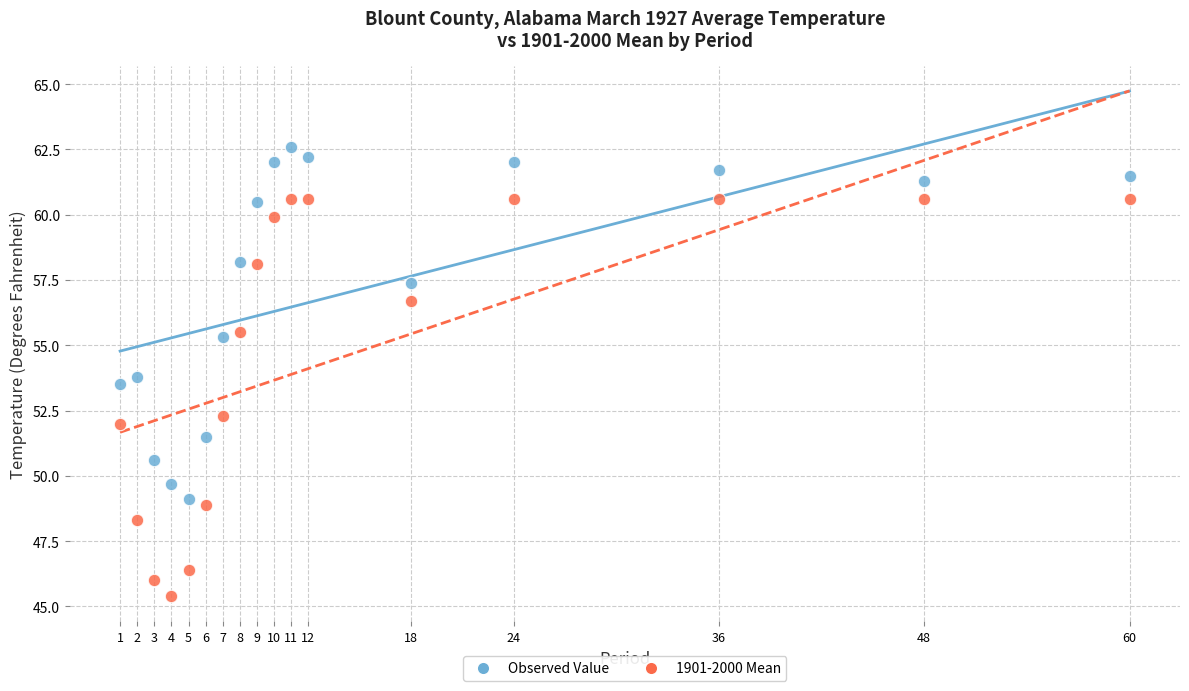

Which series reaches the minimum Y coordinate?

1901-2000 Mean